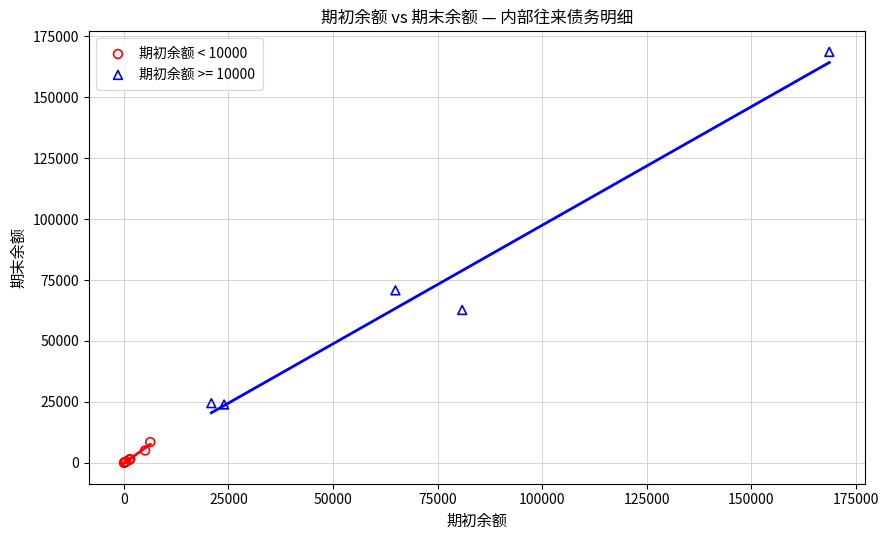

Which series contains the lowest Y value?

期初余额 < 10000